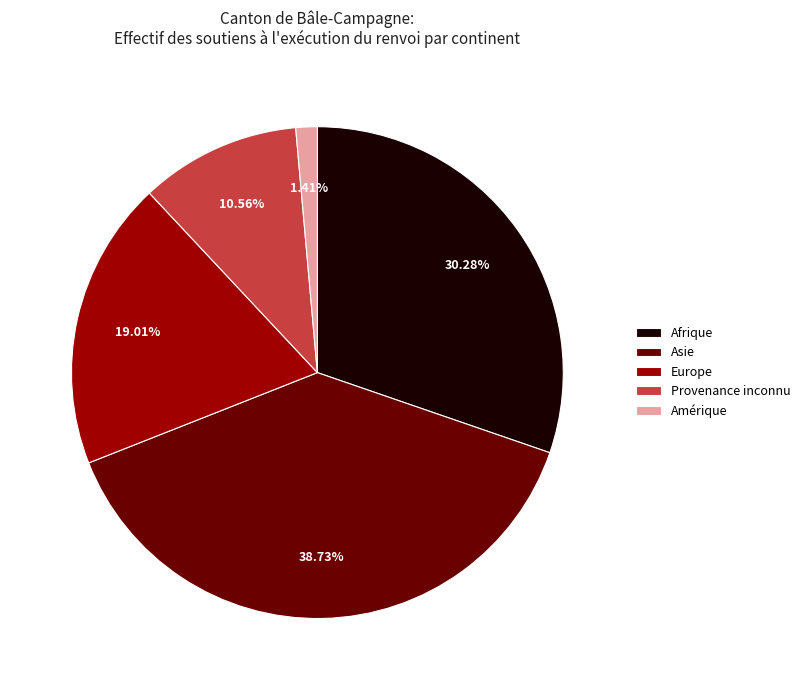

What is the smallest slice in the pie chart?

Amérique